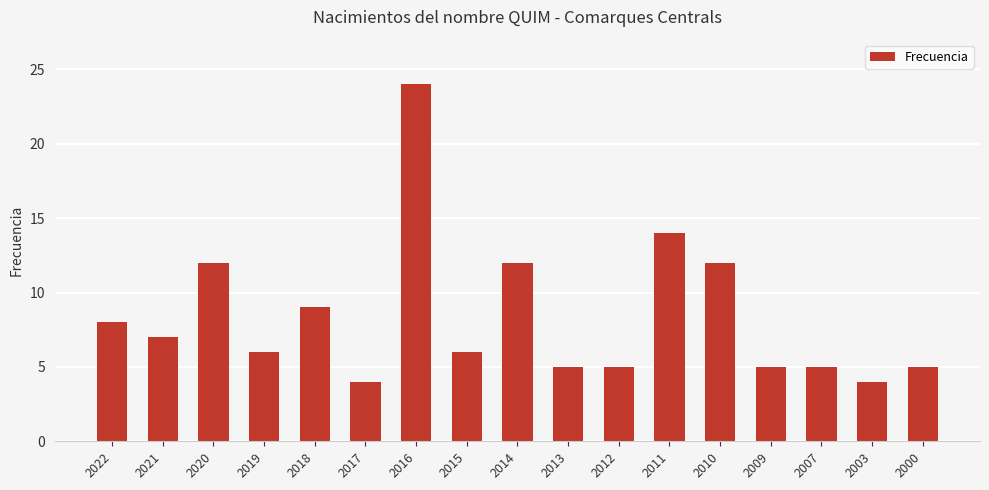

The value at 2000 is 5. True or false?

True